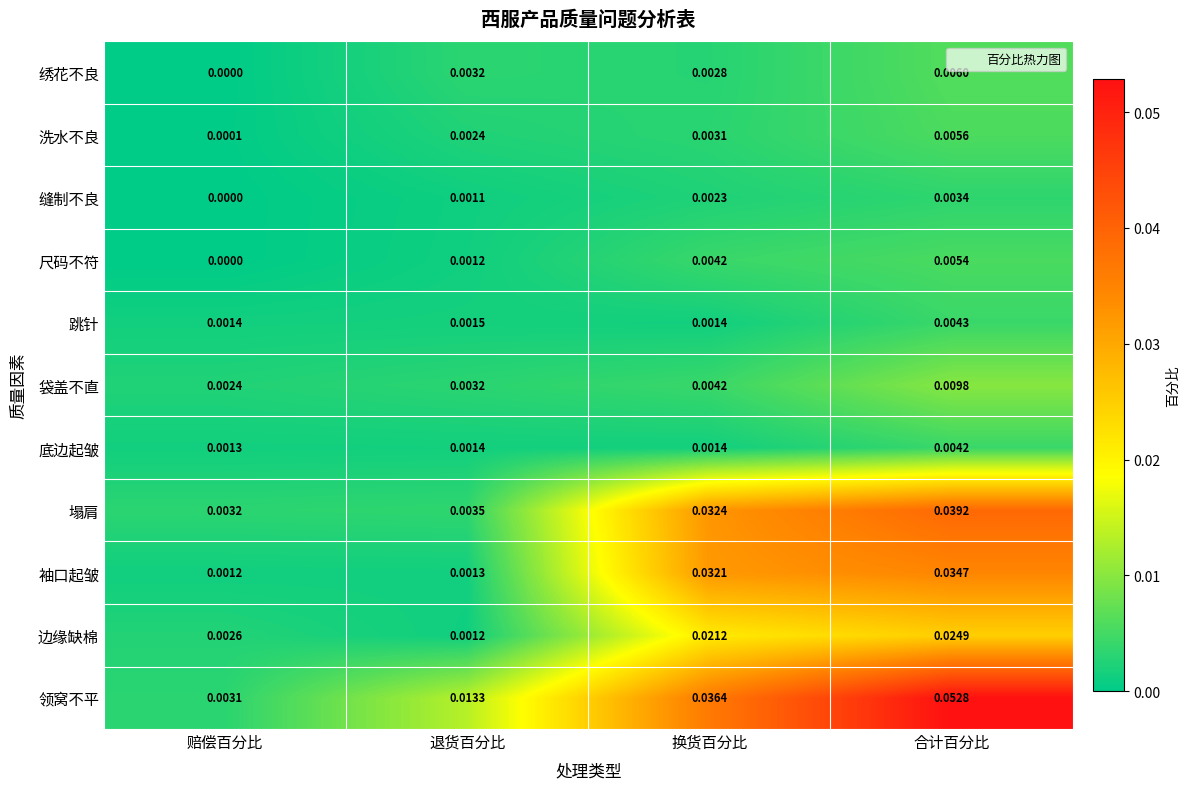

Which series has the largest total across all categories?

领窝不平